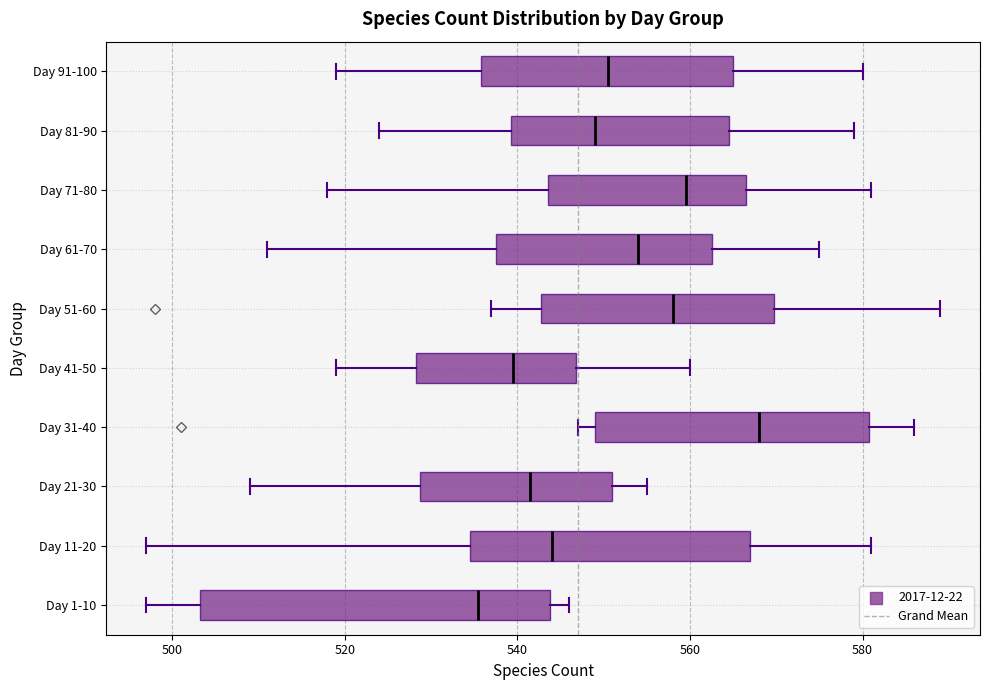

Reading bottom to top, read every box against the x-axis: the position of its median line, the range the box covers, and the ends of its whiskers. The values are not printed on the chart, so give them approximately, as read against the axis.

Day 1-10: median 536, box 504 to 544, whiskers 498 to 546
Day 11-20: median 544, box 534 to 568, whiskers 498 to 582
Day 21-30: median 542, box 528 to 552, whiskers 510 to 556
Day 31-40: median 568, box 550 to 580, whiskers 548 to 586
Day 41-50: median 540, box 528 to 546, whiskers 520 to 560
Day 51-60: median 558, box 542 to 570, whiskers 538 to 590
Day 61-70: median 554, box 538 to 562, whiskers 512 to 576
Day 71-80: median 560, box 544 to 566, whiskers 518 to 582
Day 81-90: median 550, box 540 to 564, whiskers 524 to 580
Day 91-100: median 550, box 536 to 566, whiskers 520 to 580